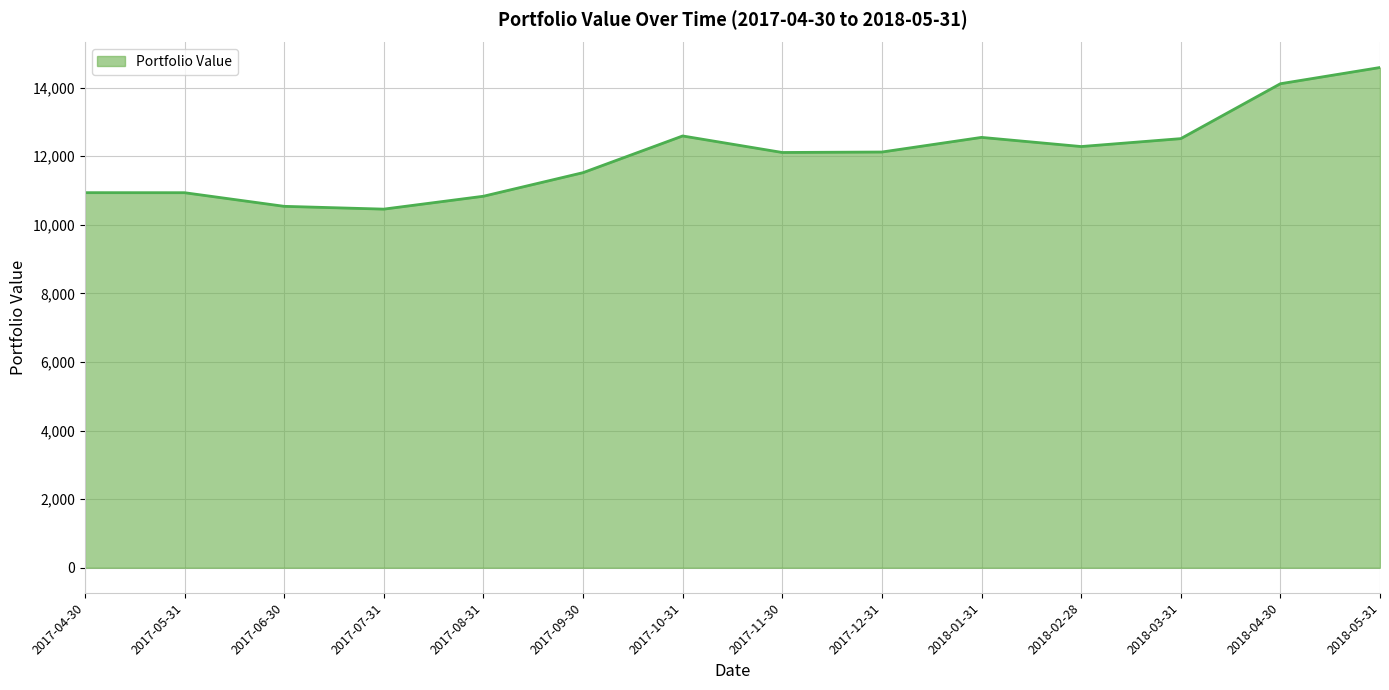

The value at 2018-04-30 is 14110.6. True or false?

True